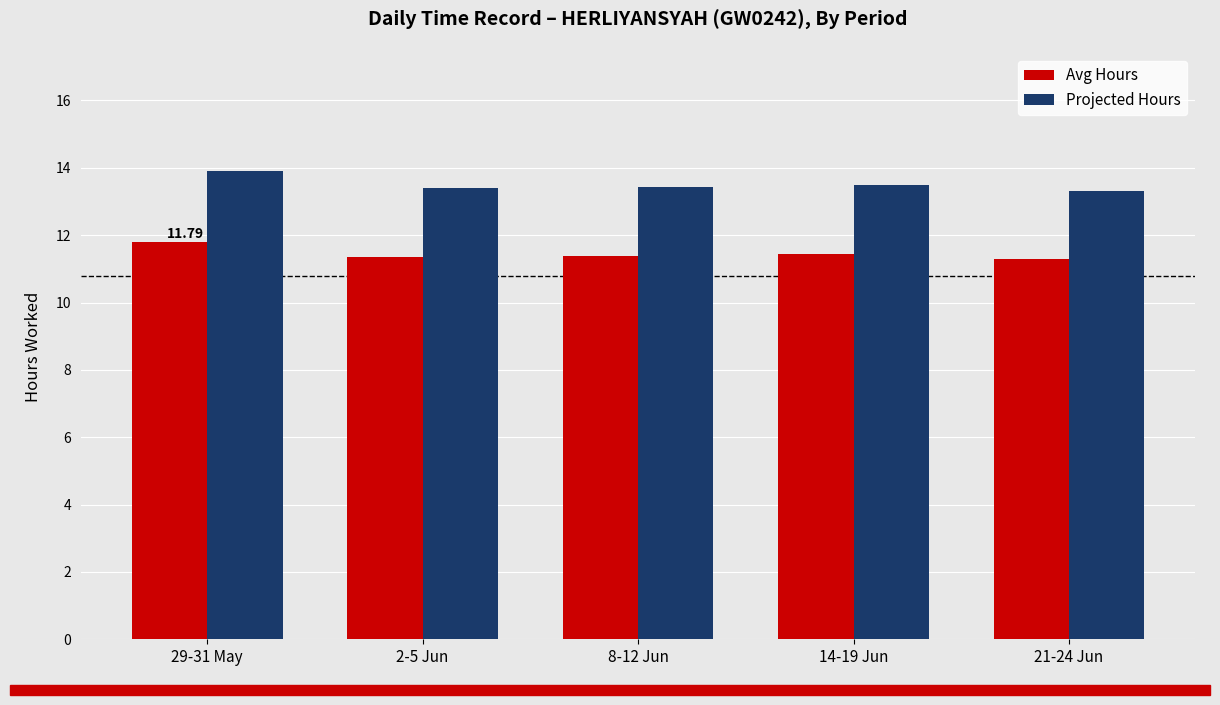

At 2-5 Jun, list the series in order from smallest to largest.

Avg Hours, Projected Hours